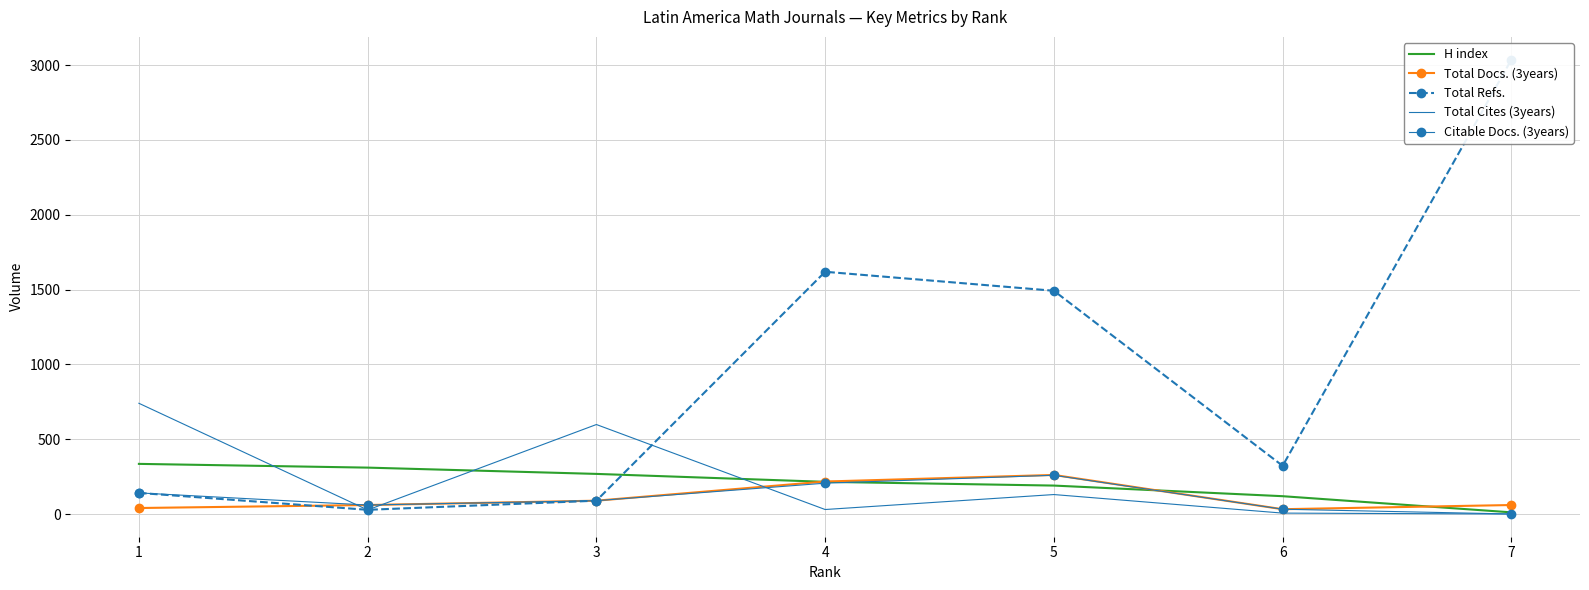

At which label does Total Docs. (3years) first exceed 60?

3